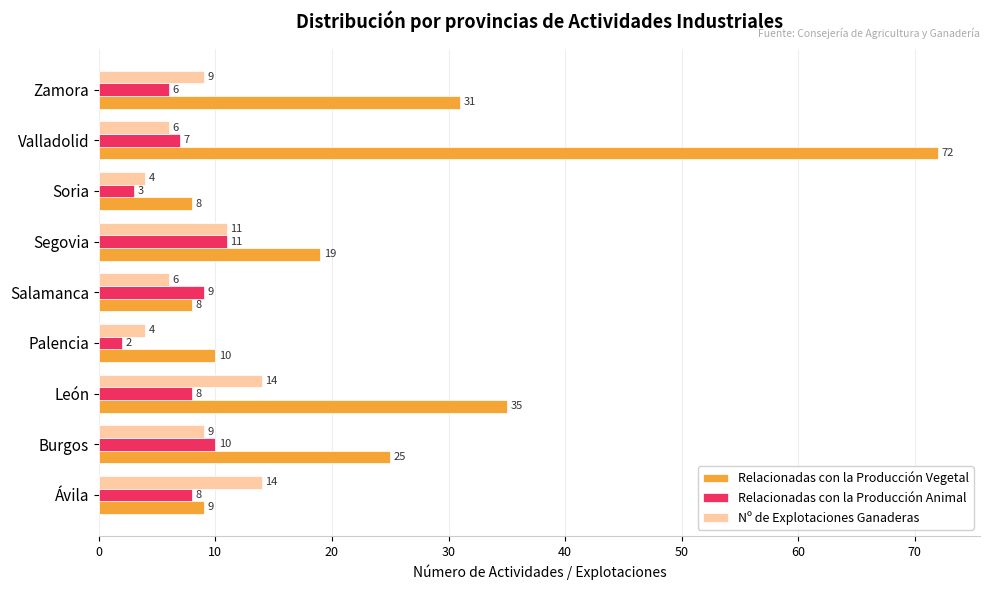

Which series has the widest spread of values?

Relacionadas con la Producción Vegetal